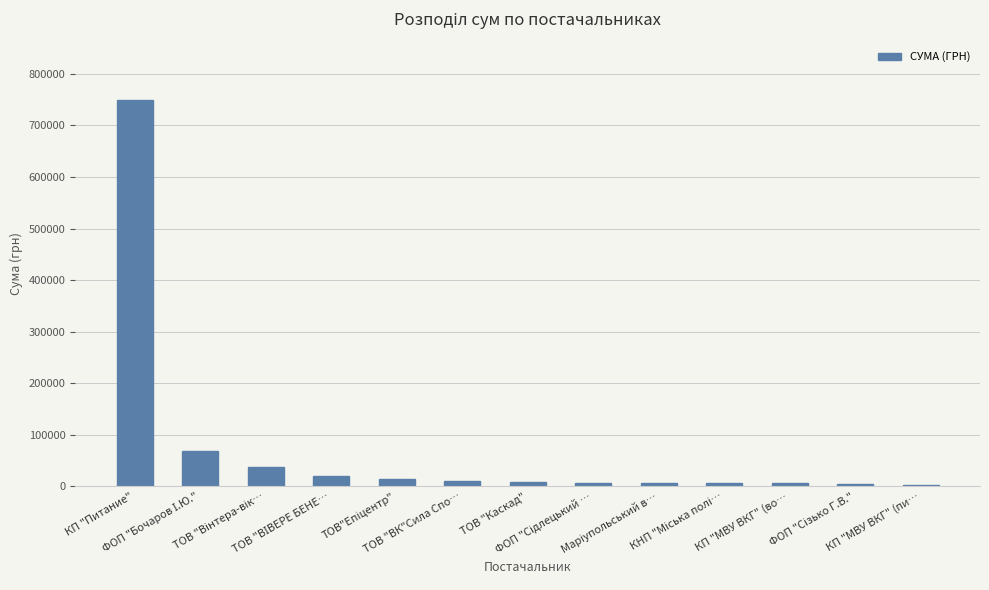

Does the chart contain stacked bars?

No